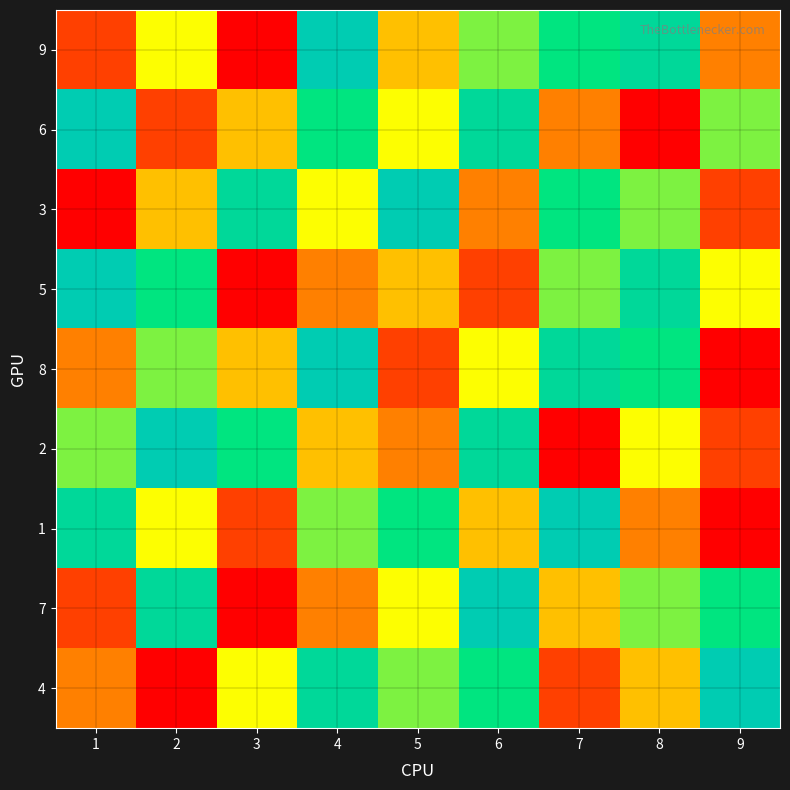

List the series in order of their peak value, highest first.

9, 6, 3, 5, 8, 2, 1, 7, 4